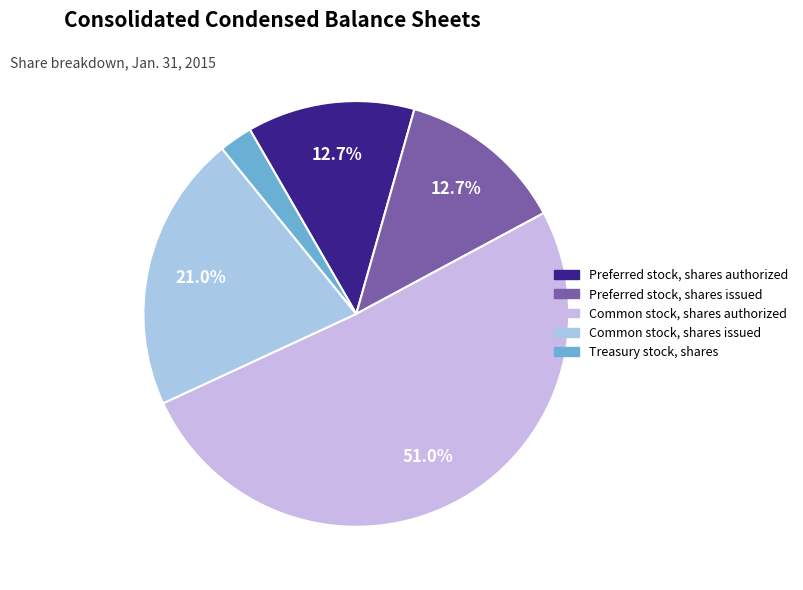

How much of the chart is everything except Treasury stock, shares?

97.5%